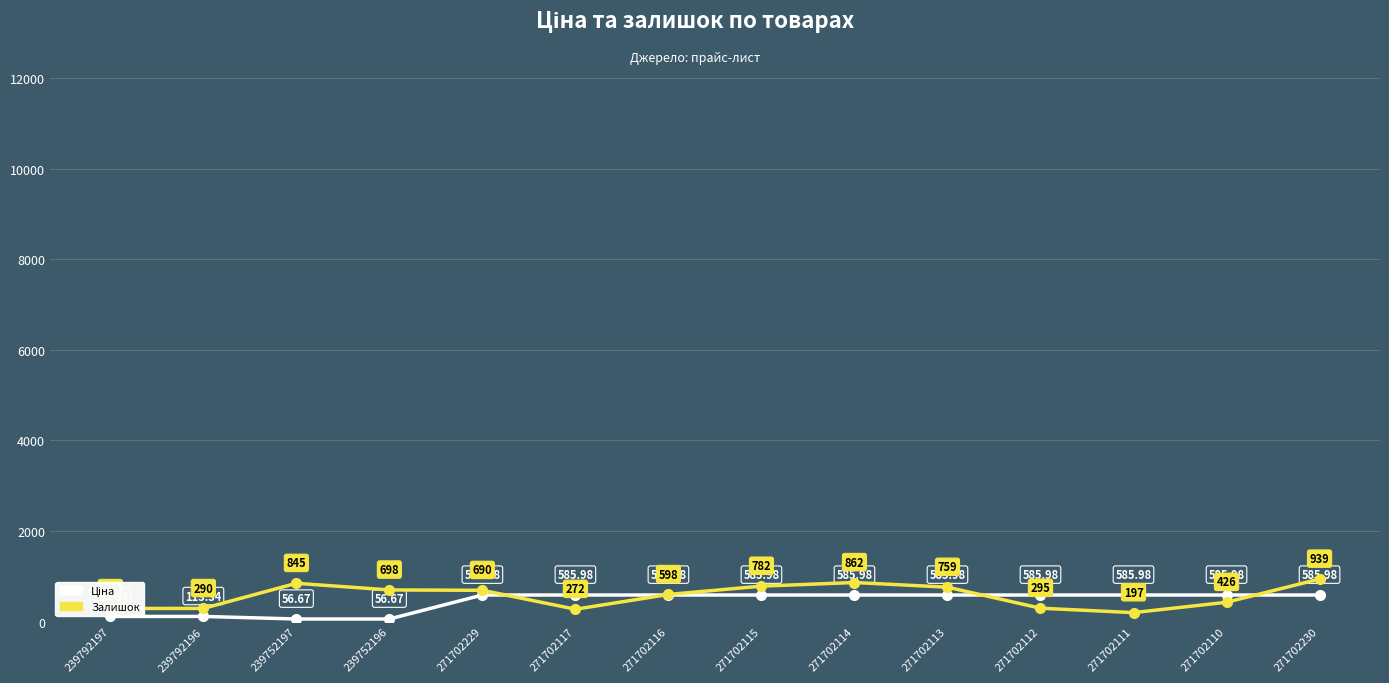

At how many categories does at least one series exceed 592?

8